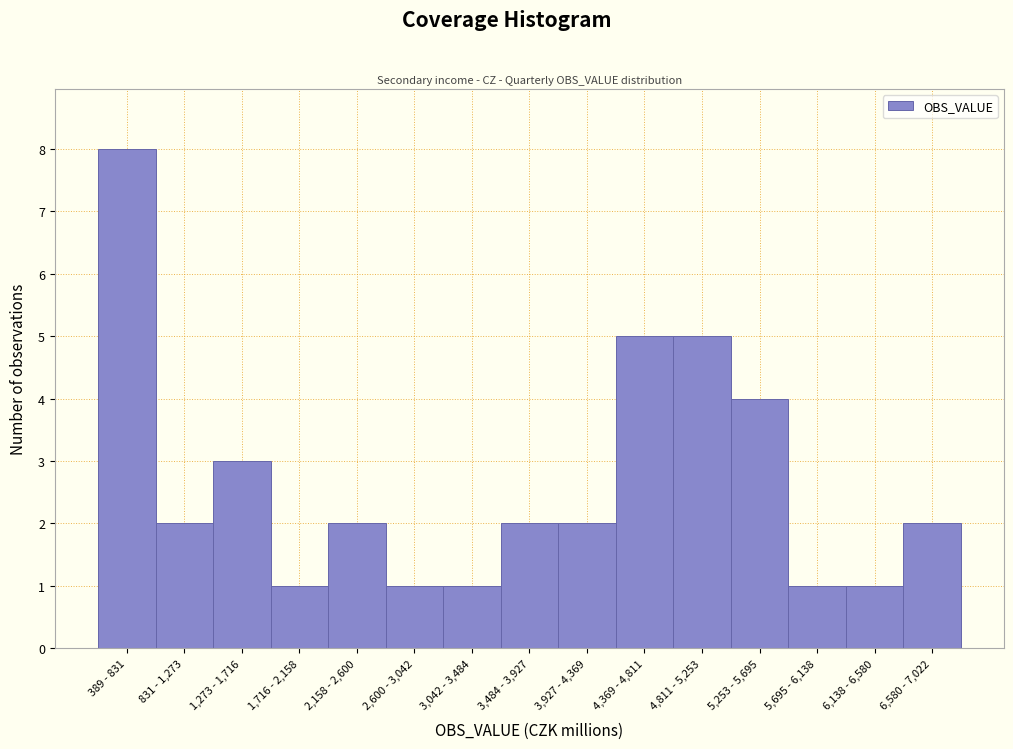

Reading left to right, what are all the values shown in this chart?

389 - 831=8	831 - 1,273=2	1,273 - 1,716=3	1,716 - 2,158=1	2,158 - 2,600=2	2,600 - 3,042=1	3,042 - 3,484=1	3,484 - 3,927=2	3,927 - 4,369=2	4,369 - 4,811=5	4,811 - 5,253=5	5,253 - 5,695=4	5,695 - 6,138=1	6,138 - 6,580=1	6,580 - 7,022=2